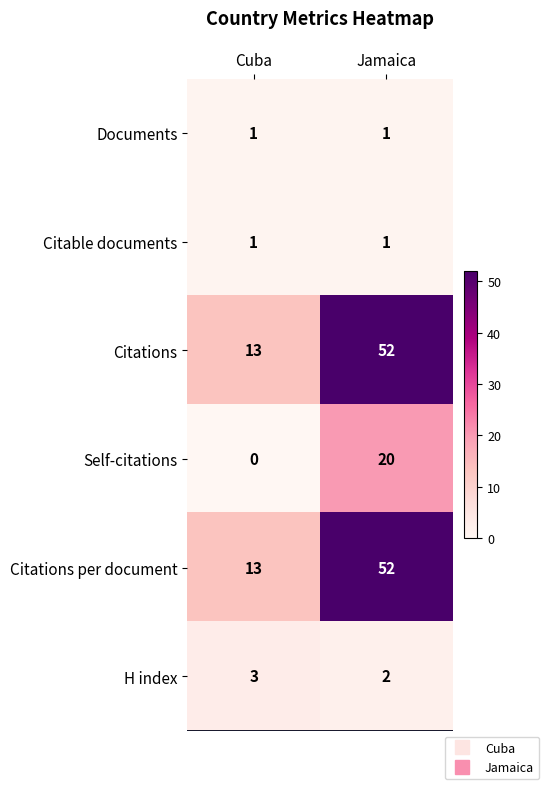

How many data points does each series have?

2